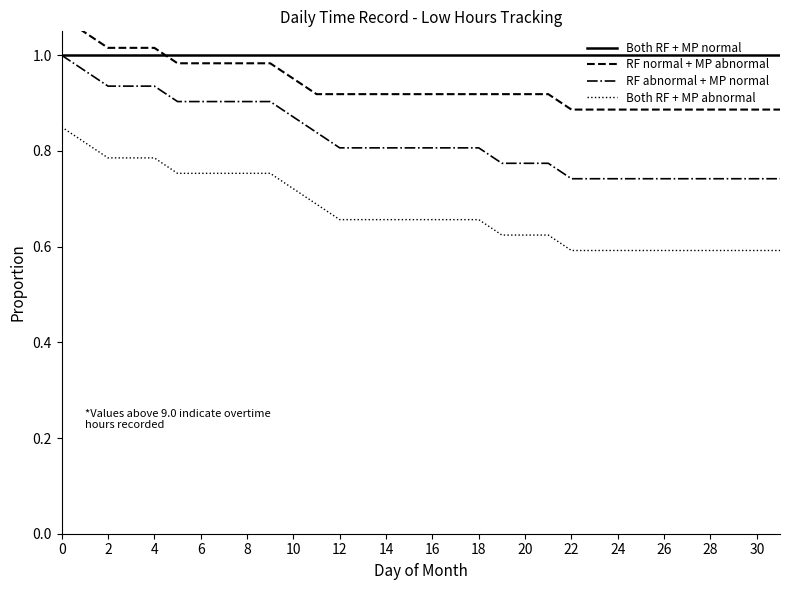

True or false: Both RF + MP normal and Both RF + MP abnormal intersect in this chart.

False